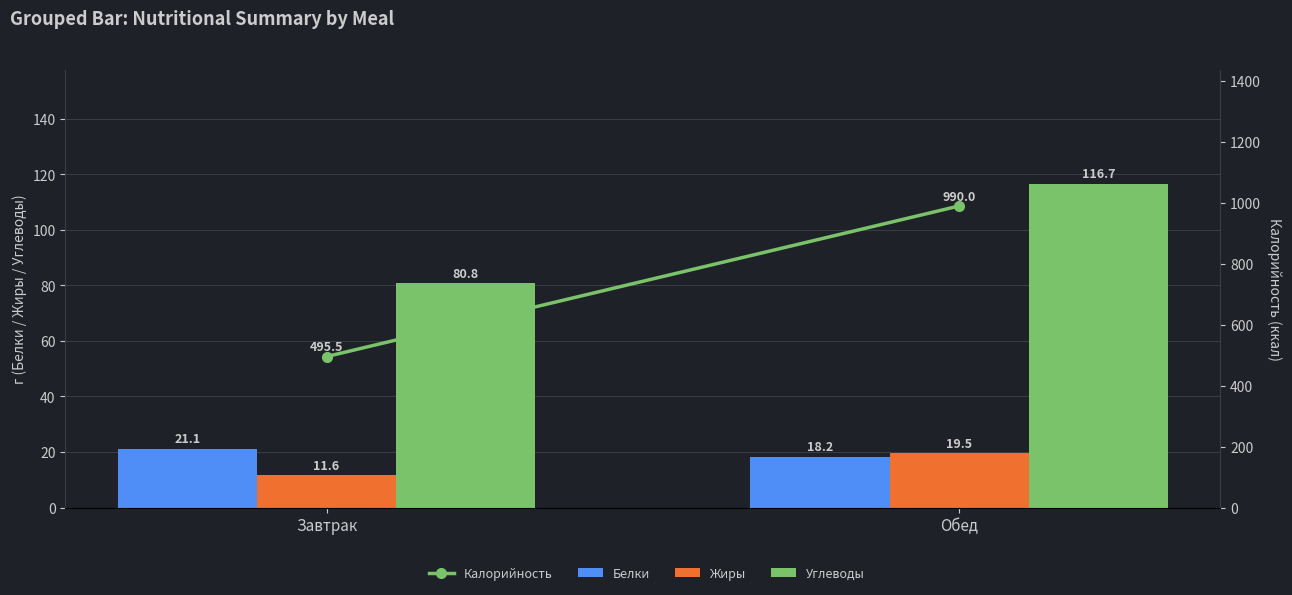

How many categories are shown in the chart?

2